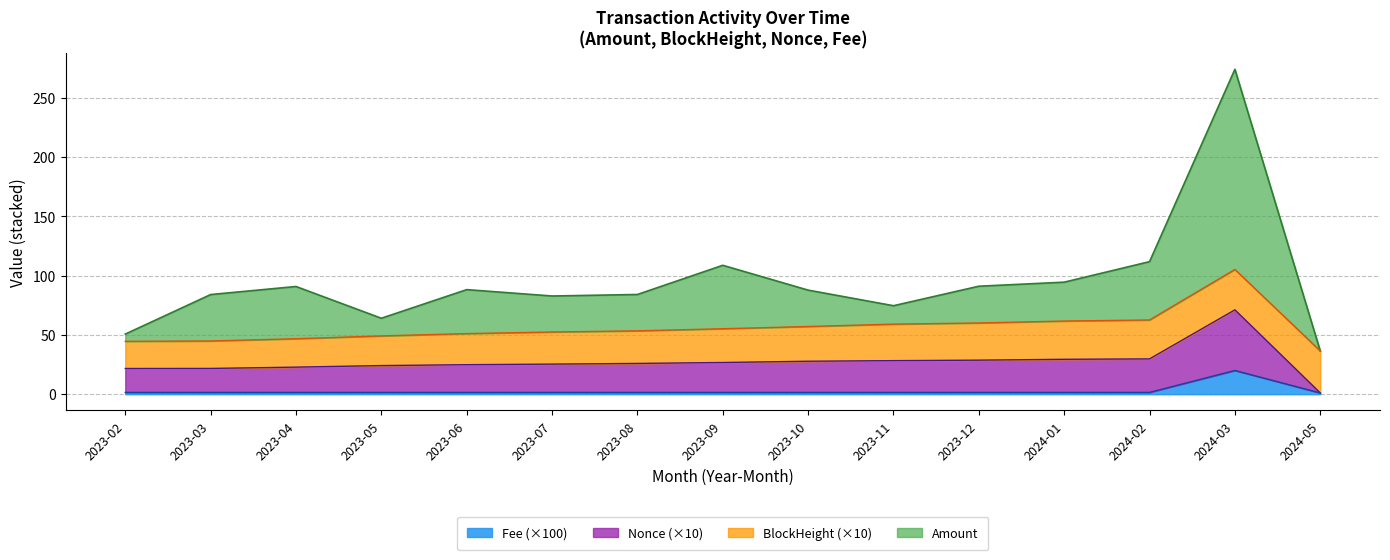

At which category is the sum across all series the highest?

2024-03